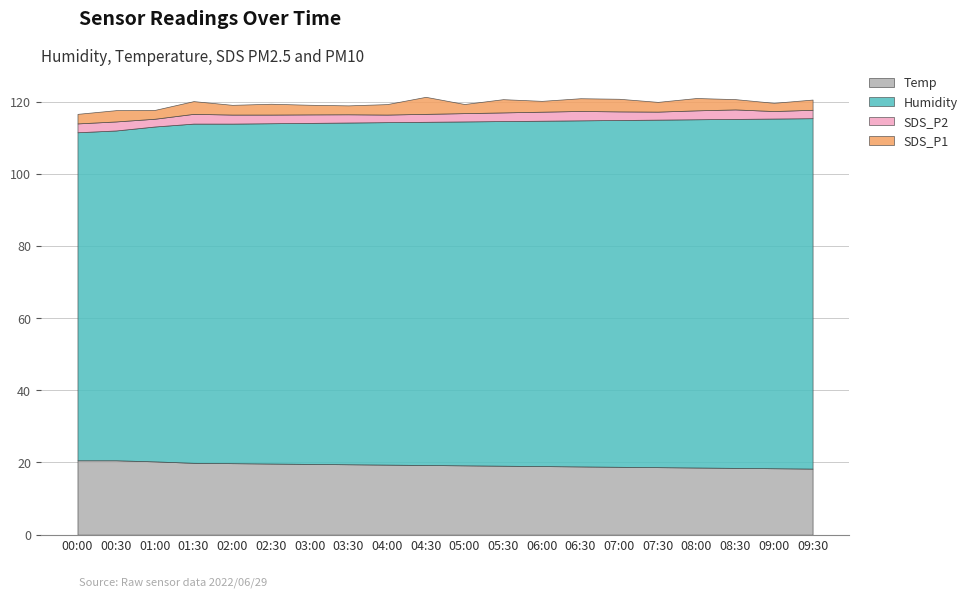

Does the chart have visible grid lines?

Yes